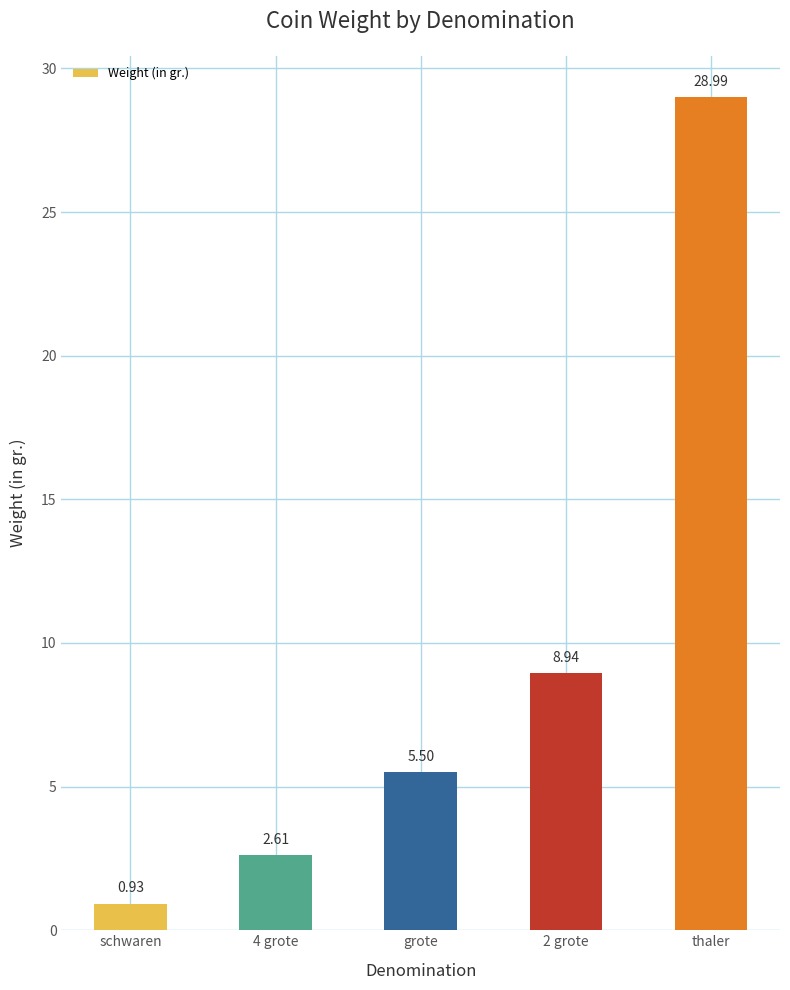

Which label corresponds to the largest value in the chart?

thaler